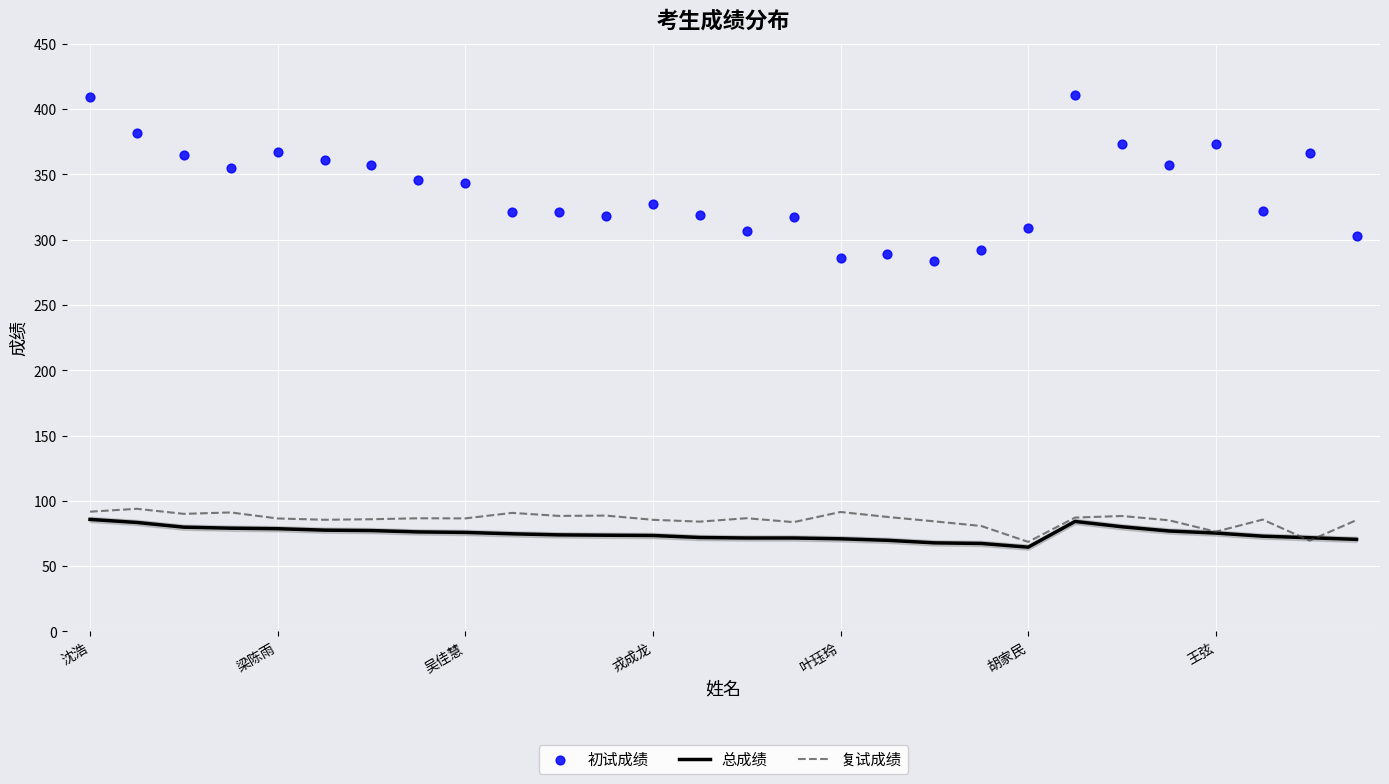

Which series reaches the minimum Y coordinate?

总成绩